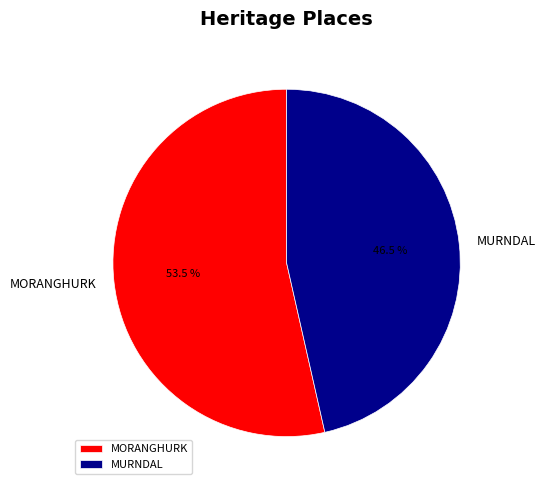

To the nearest percent, what is the difference between the MURNDAL and MORANGHURK slice percentages?

7%